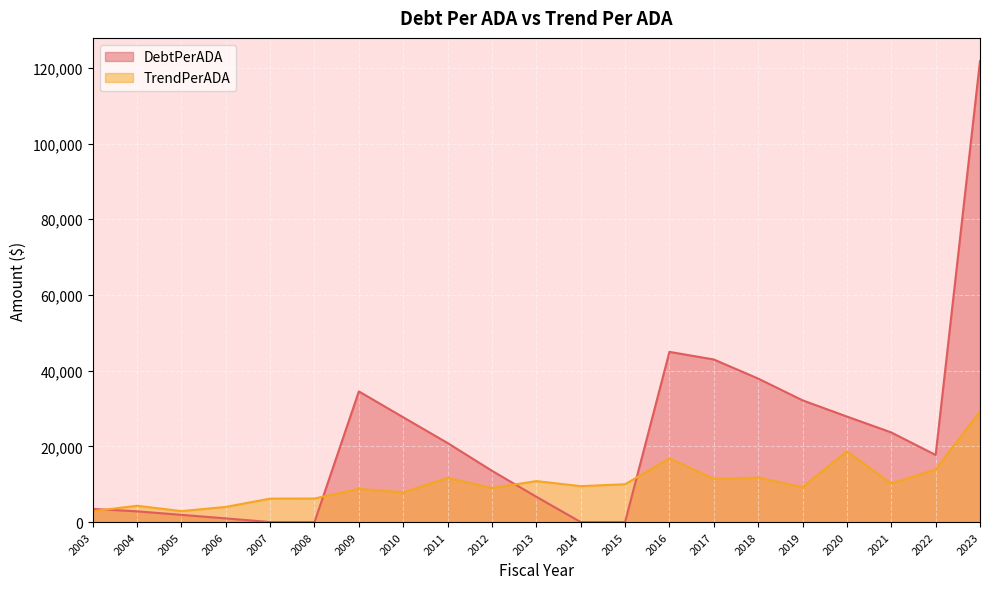

How many intersections are there between DebtPerADA and TrendPerADA?

4